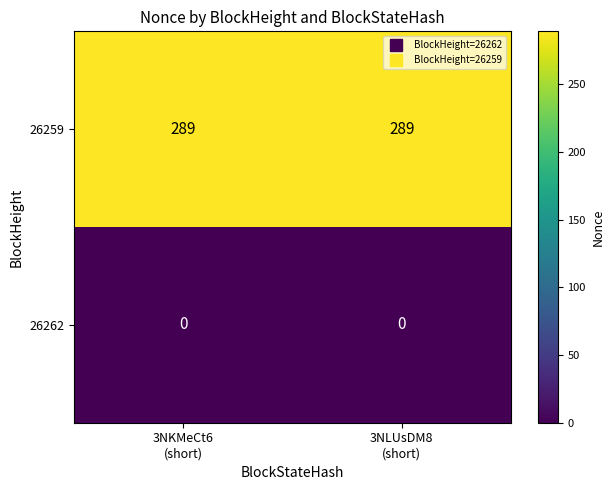

Which series has the largest total across all categories?

26259